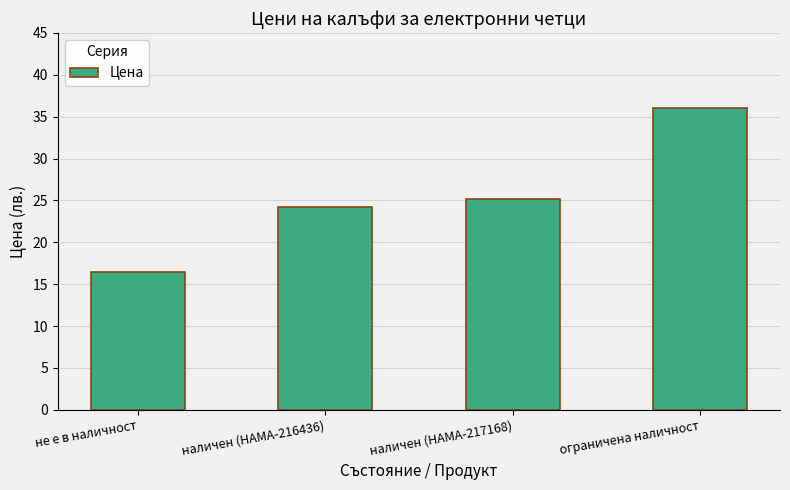

Which category has the lowest value across all series?

не е в наличност